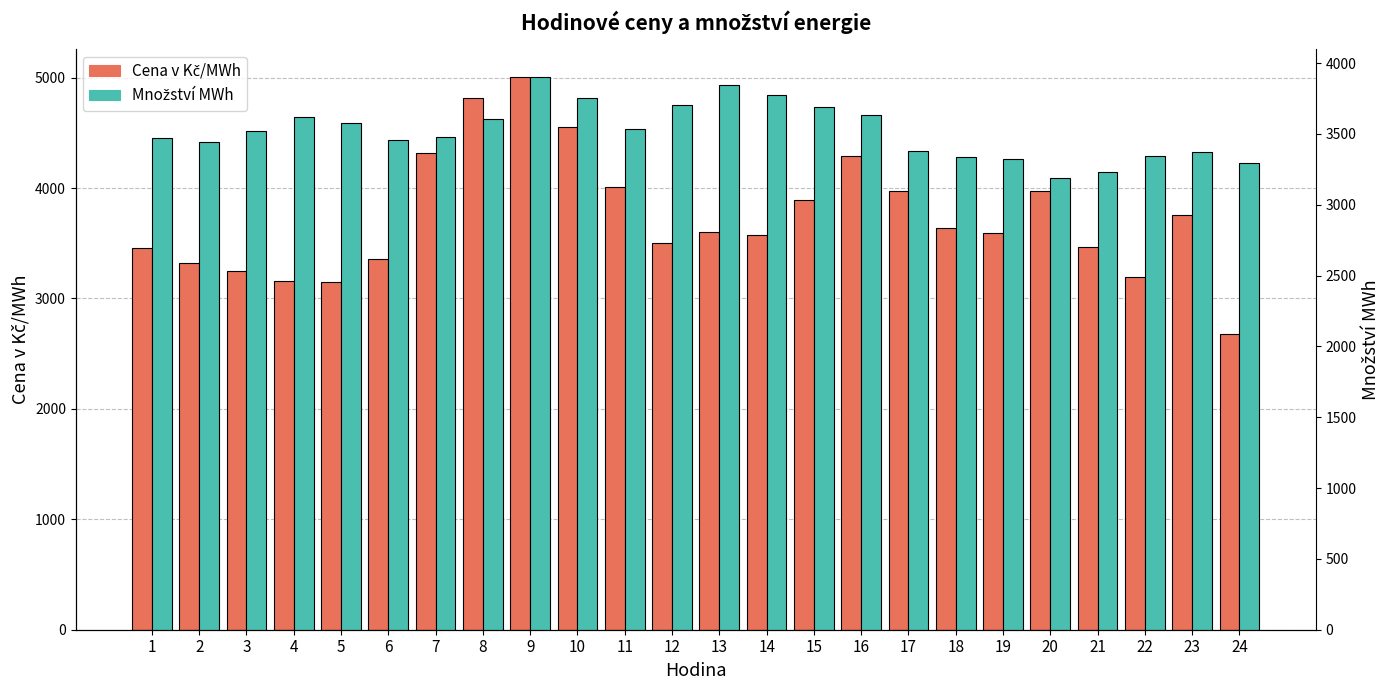

Reading left to right, extract all data points from this chart.

Cena v Kč/MWh: 1=3456.6	2=3318.7	3=3251.7	4=3159.3	5=3149.0	6=3356.6	7=4313.9	8=4818.2	9=5008.0	10=4551.6	11=4006.1	12=3498.5	13=3601.4	14=3570.3	15=3892.1	16=4290.5	17=3977.2	18=3639.3	19=3595.4	20=3969.7	21=3467.6	22=3196.7	23=3751.5	24=2677.3
Množství MWh: 1=3471.2	2=3441.1	3=3522.0	4=3616.2	5=3577.4	6=3454.1	7=3481.9	8=3605.8	9=3904.0	10=3756.4	11=3532.2	12=3706.2	13=3847.6	14=3773.5	15=3688.8	16=3631.6	17=3382.8	18=3336.4	19=3323.8	20=3191.5	21=3231.7	22=3343.7	23=3372.4	24=3291.4